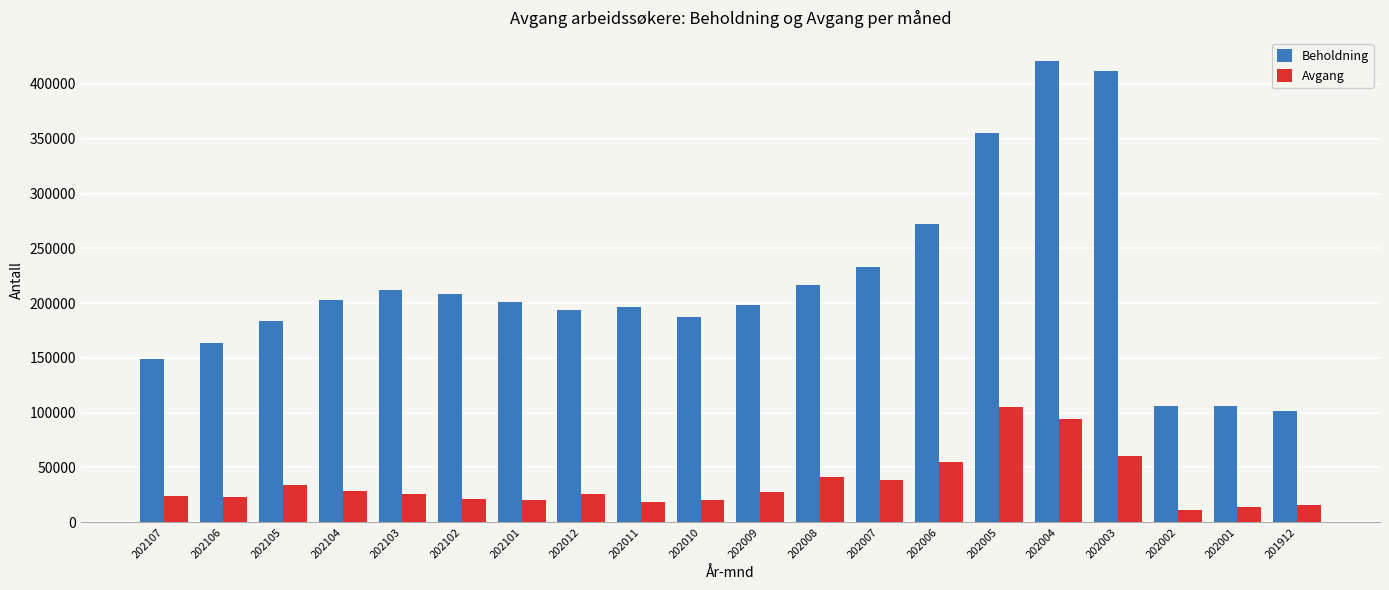

Are the bars grouped side by side (vs. stacked)?

Yes